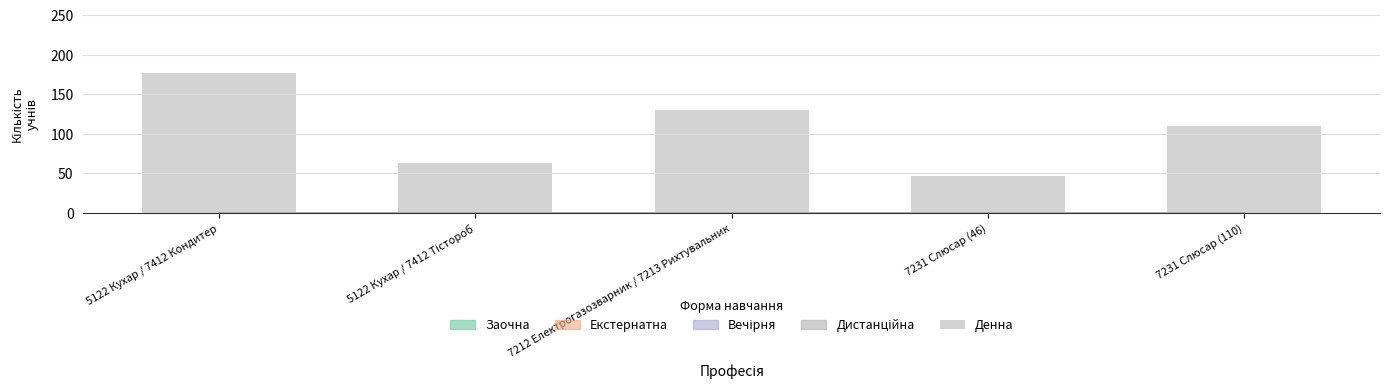

Is it true that the value at 7212 Електрогазозварник / 7213 Рихтувальник is 55?

False